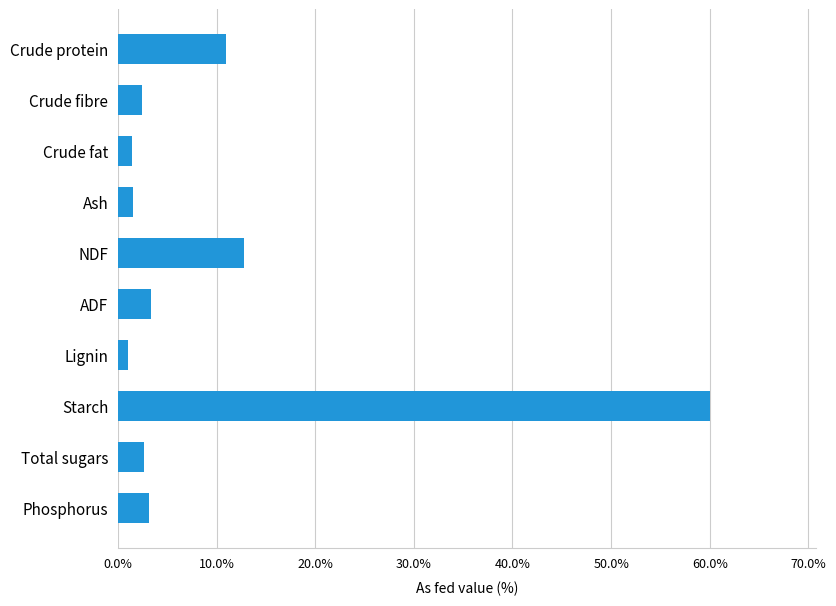

What is the smallest value displayed?

1.0